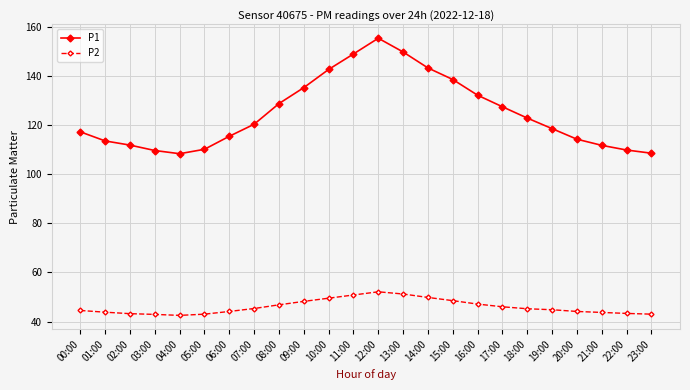

What is the spread (max minus min) of values at 04:00?

65.8